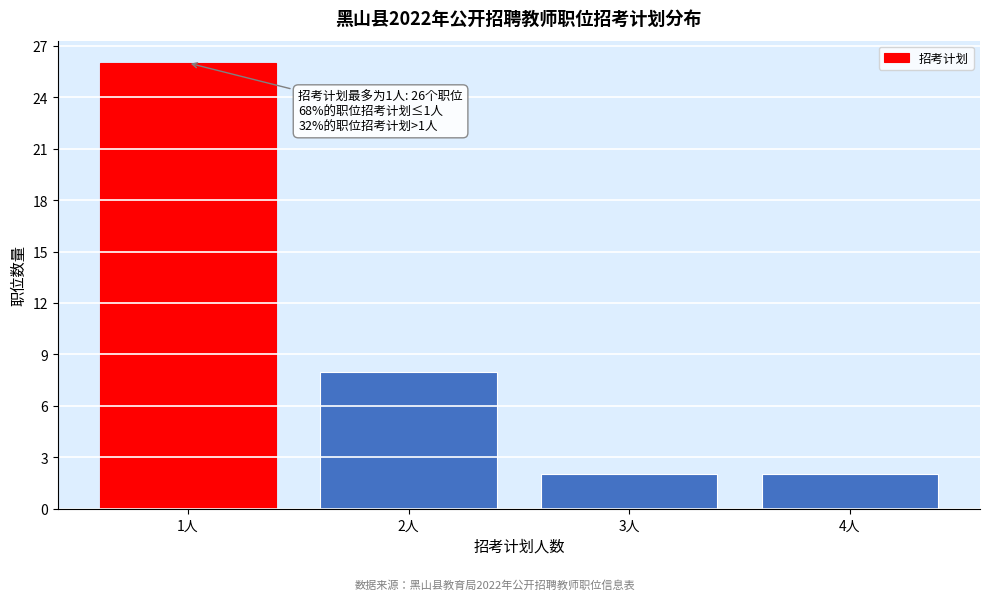

Reading right to left, what are all the values shown in this chart?

4人=2	3人=2	2人=8	1人=26